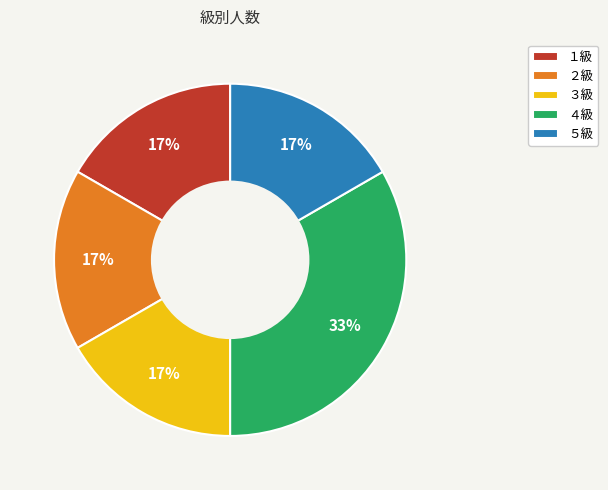

What is the largest slice in the pie chart?

４級